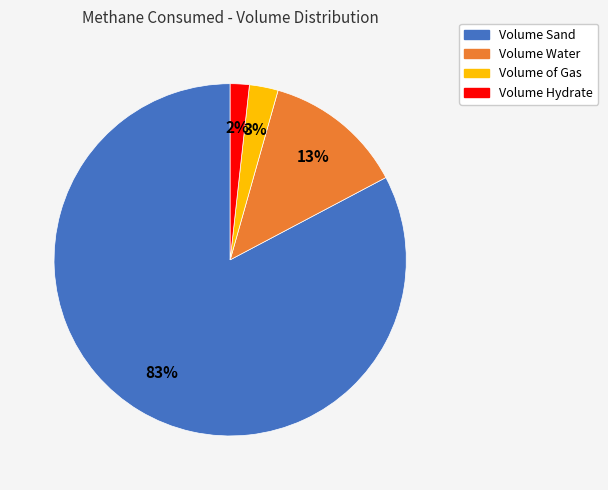

Which slice is the smallest?

Volume Hydrate